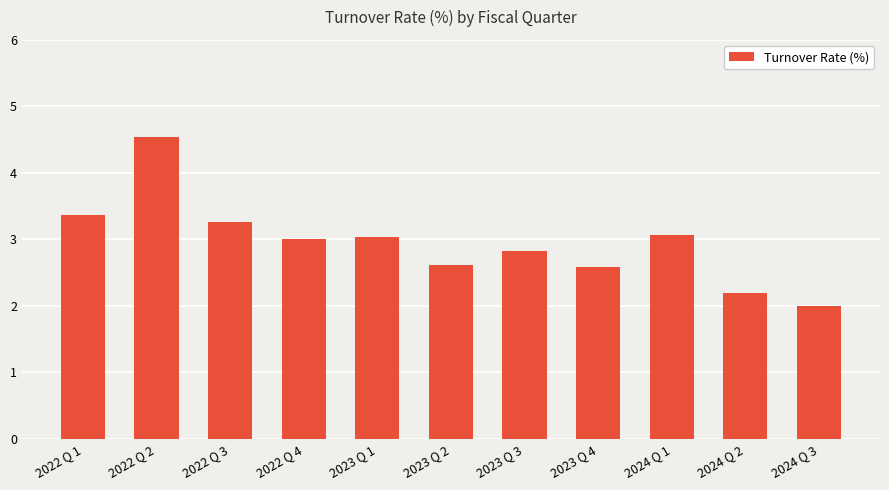

Between 2022 Q 2 and 2023 Q 3, which is larger?

2022 Q 2